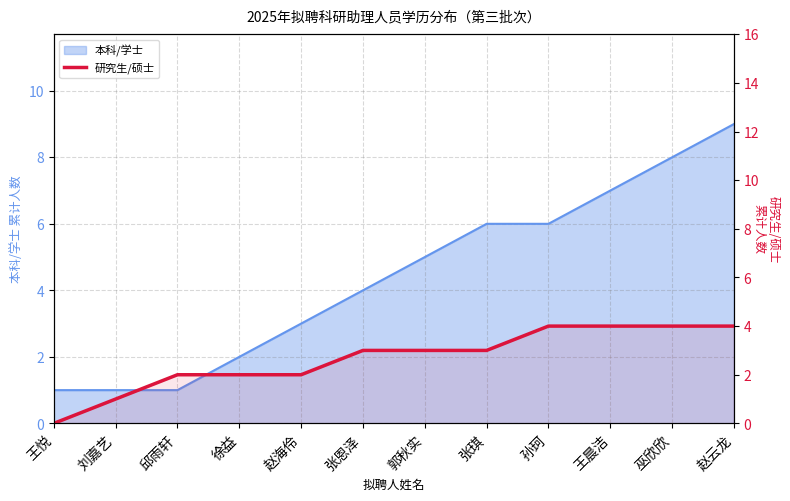

Which label corresponds to the smallest value in the chart?

王悦